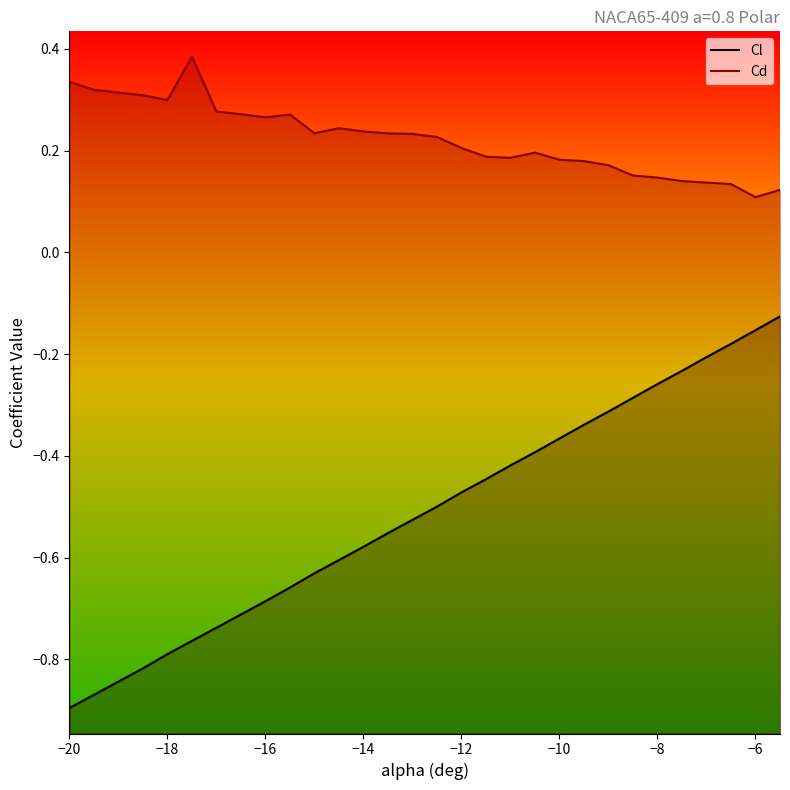

List the series in order of their overall mean, highest first.

Cd, Cl